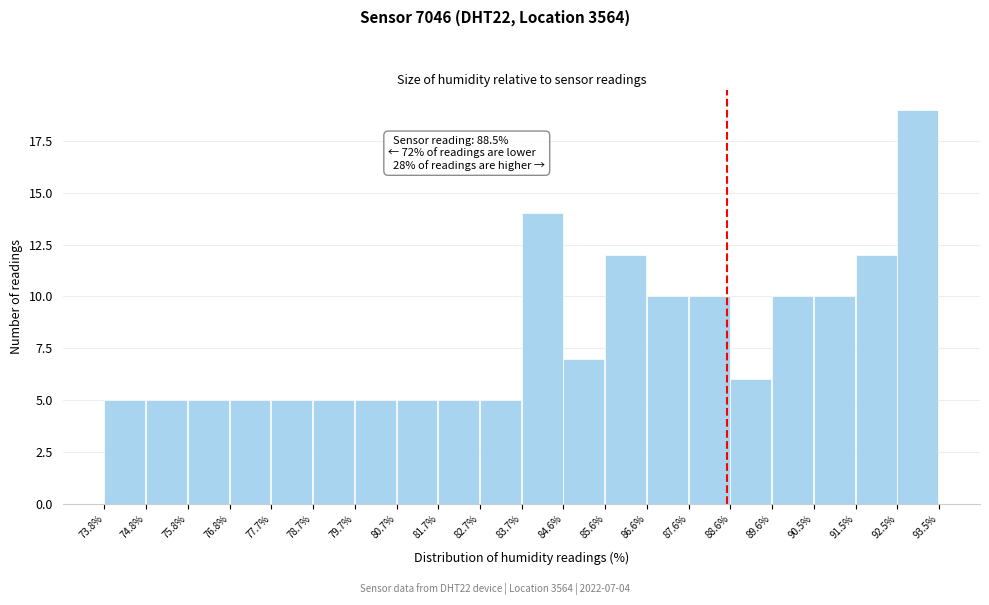

Which range on the x-axis has the tallest bar?

92.5% to 93.5%